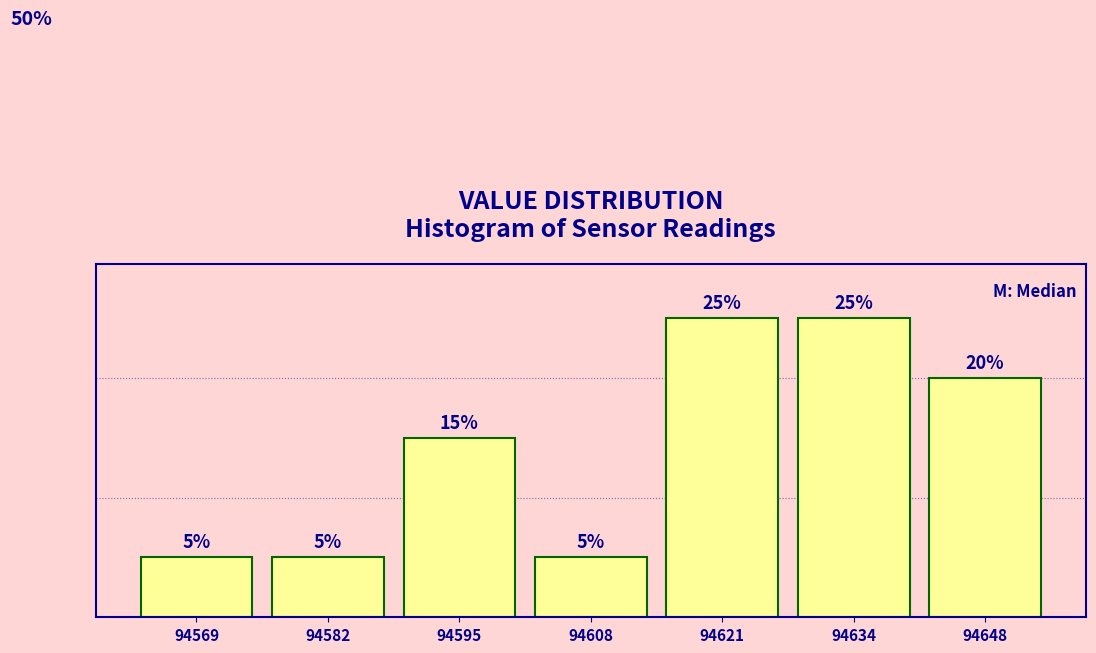

Does the chart contain any negative values?

No